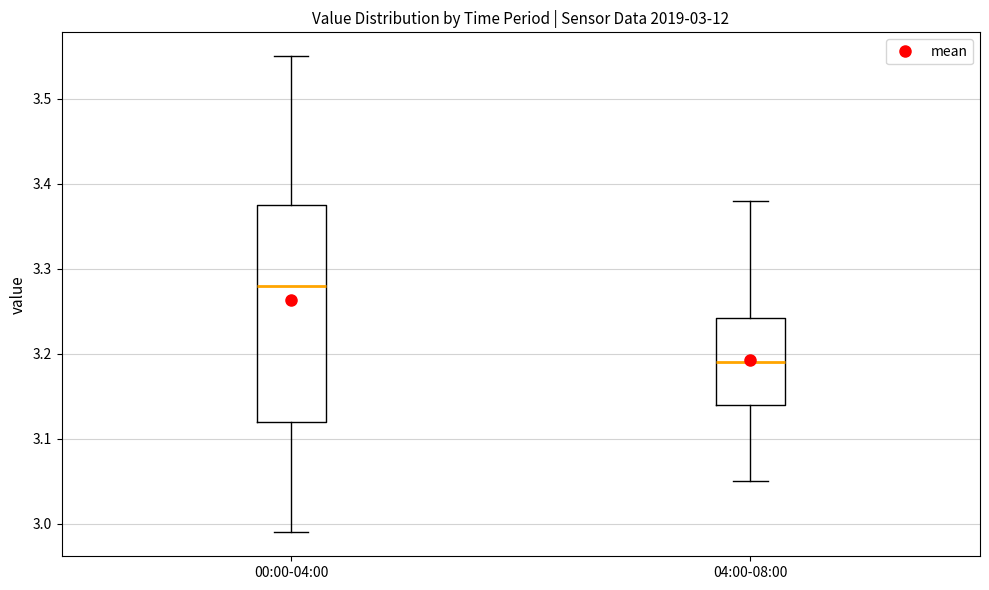

Comparing the boxes themselves (not the whiskers), which one is the tallest?

00:00-04:00